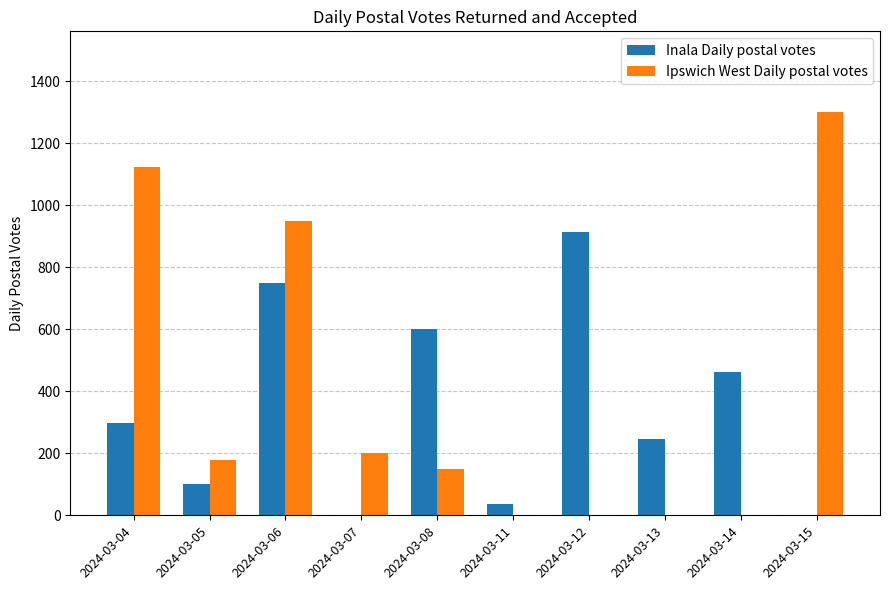

At which label does Ipswich West Daily postal votes reach its peak?

2024-03-15